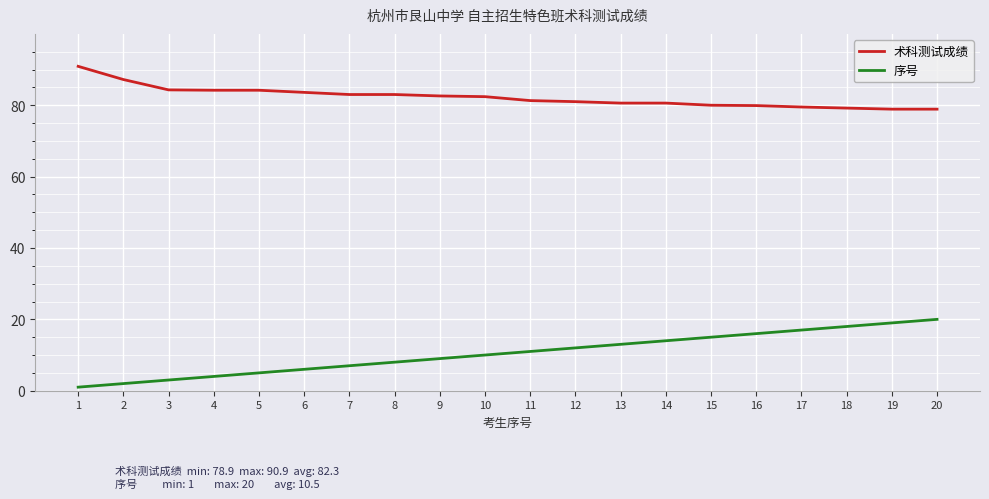

What are all the series names shown in the legend?

术科测试成绩, 序号